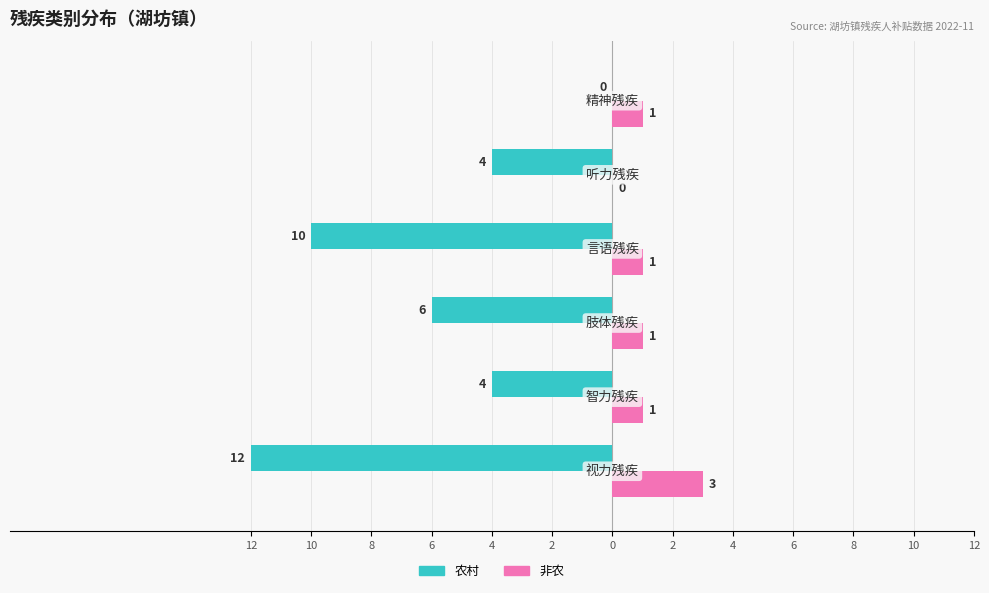

How many values in the 农村 series exceed -4?

1